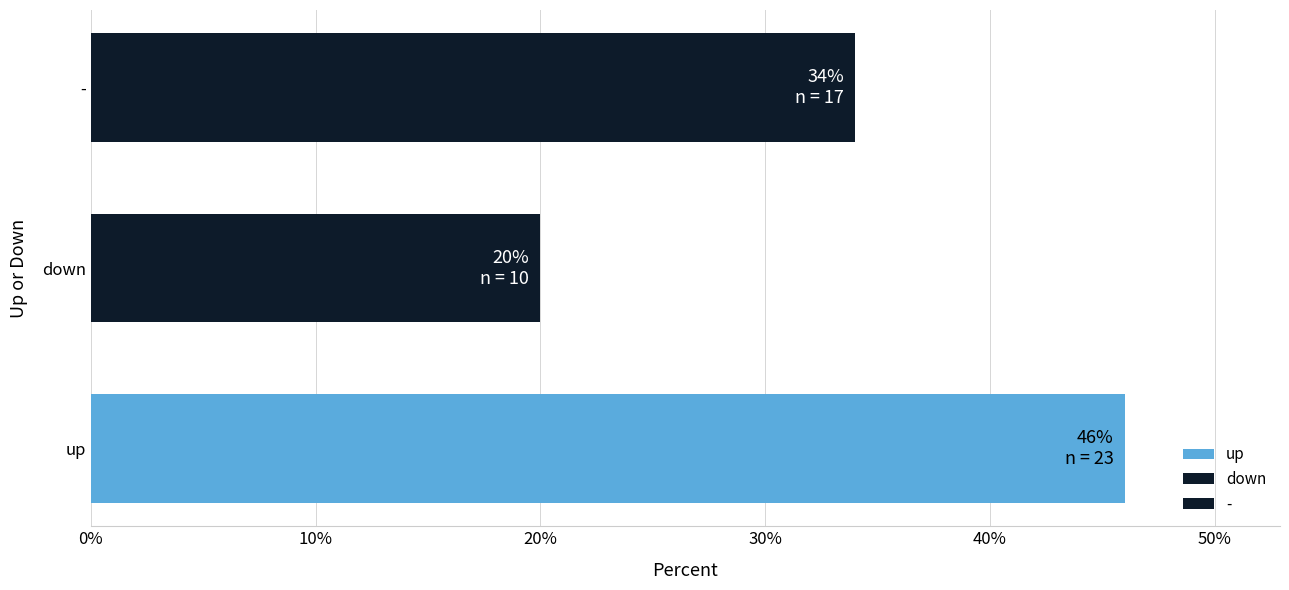

Reading bottom to top, what are all the values shown in this chart?

up=46	down=20	-=34